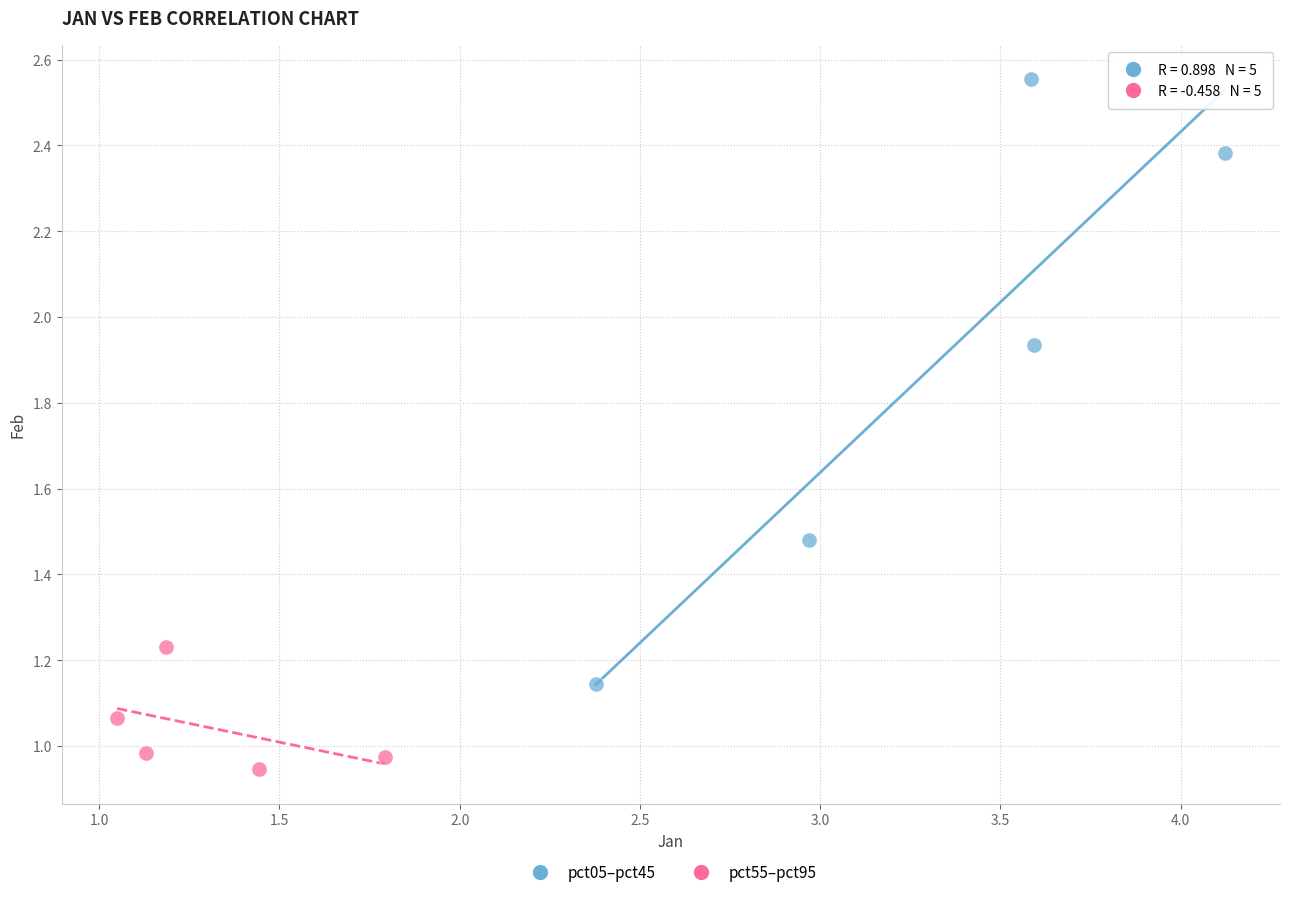

What are all the series names shown in the legend?

pct05–pct45, pct55–pct95